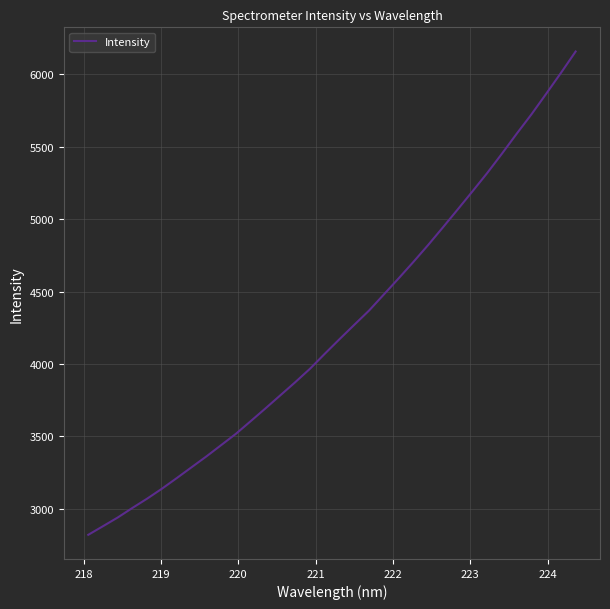

What is the maximum value shown in the chart?

6158.4